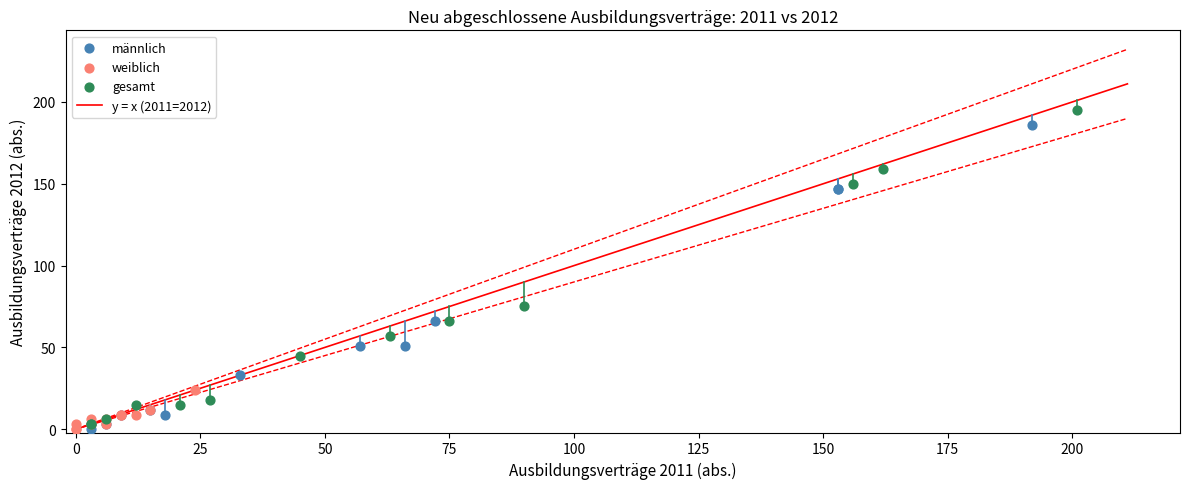

Which series has the largest Y range (max minus min)?

gesamt